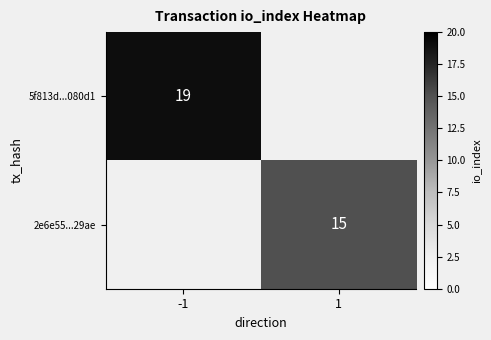

Which has a higher value, 1 or -1?

-1